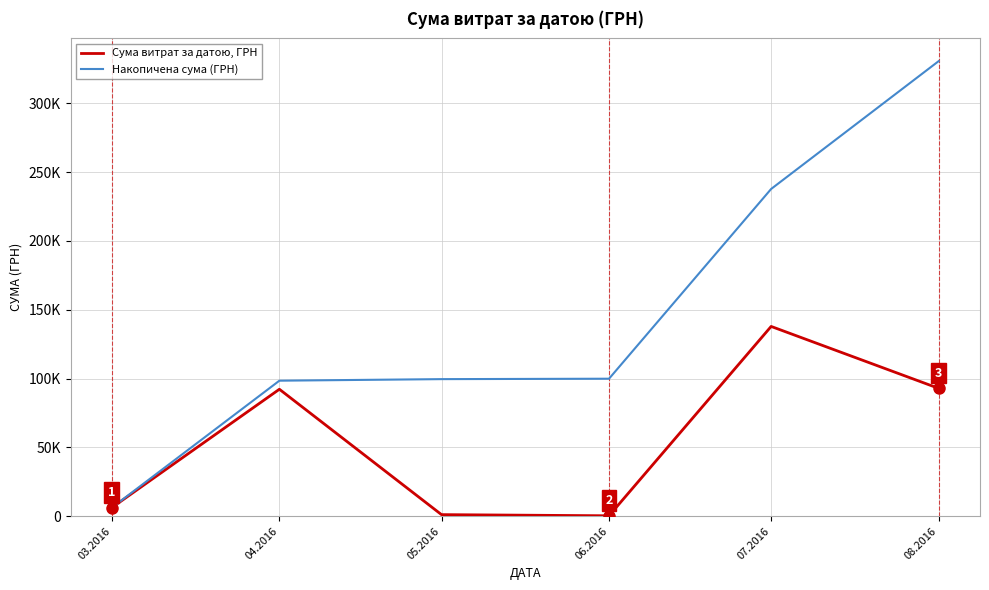

Where does the Сума витрат за датою, ГРН series first go above 92212?

04.2016